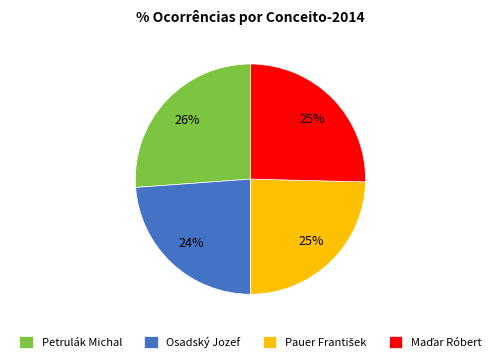

How many slices are in this pie chart?

4